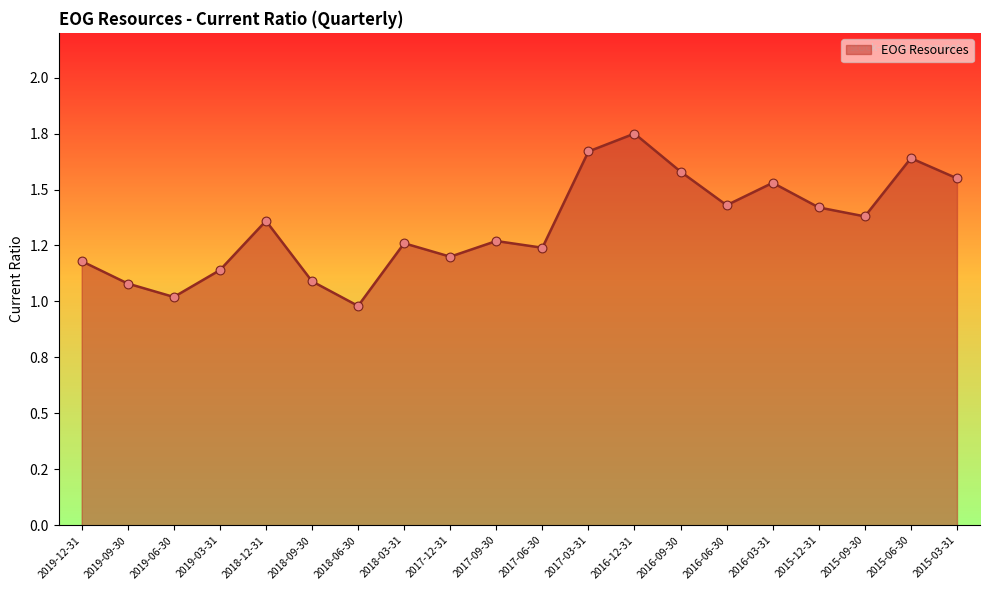

What is the change in value from 2018-06-30 to 2015-09-30?

+0.4